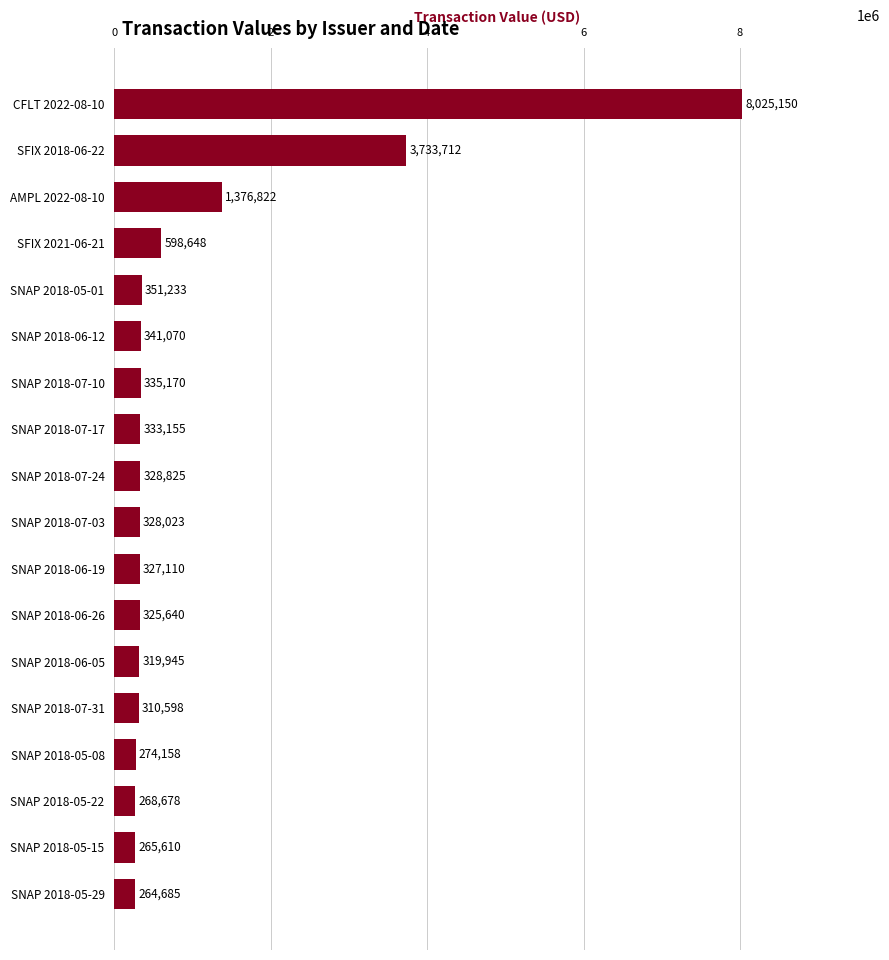

Which has a higher value, SNAP 2018-05-01 or SNAP 2018-06-19?

SNAP 2018-05-01